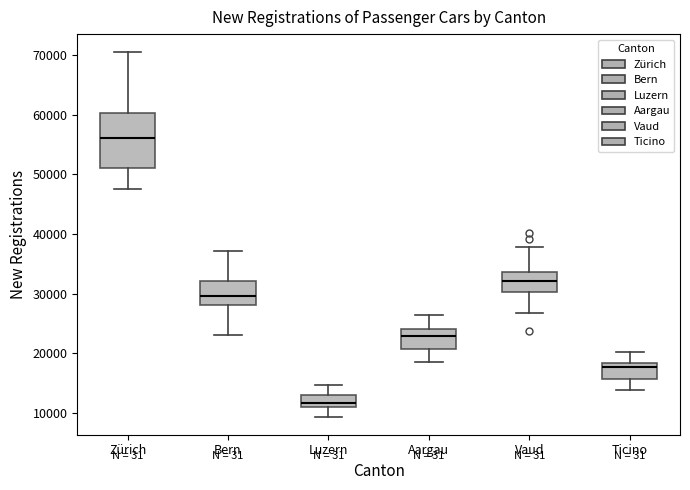

Where is the lower edge of the box for Ticino on the y-axis? The values are not printed on the chart, so give them approximately, as read against the axis.

16000